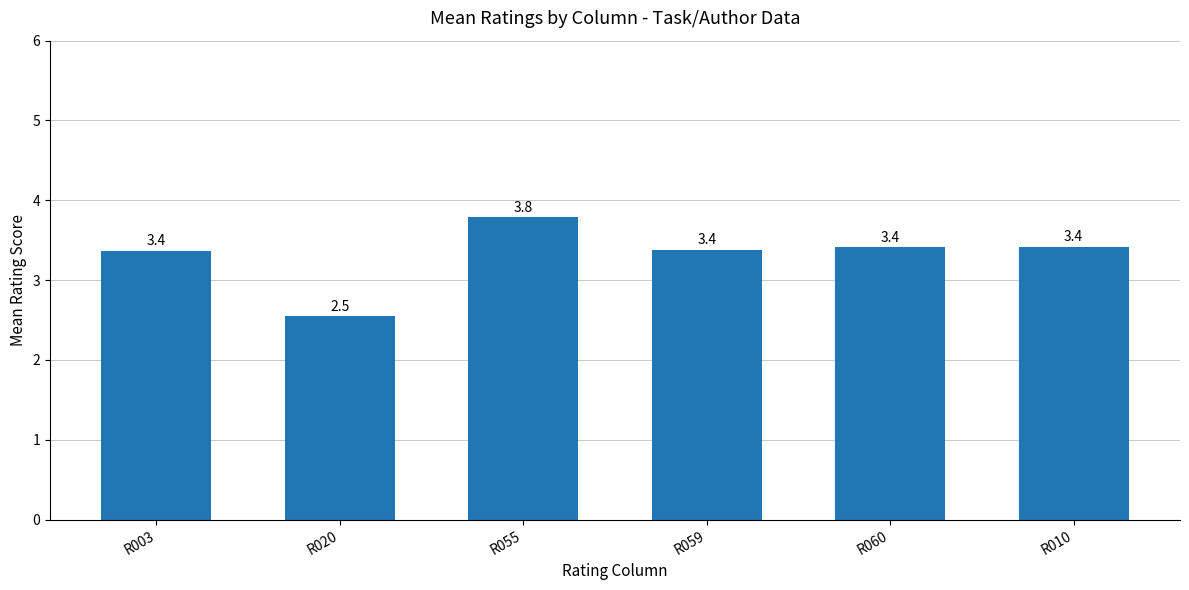

What is the average value?

3.3